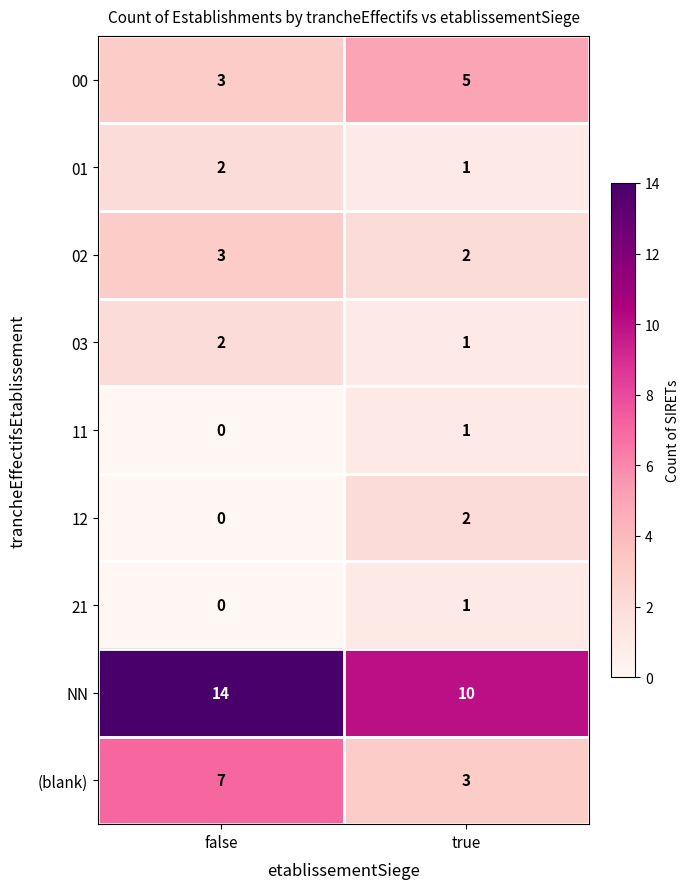

List the labels in order of 12 value, largest first.

true, false